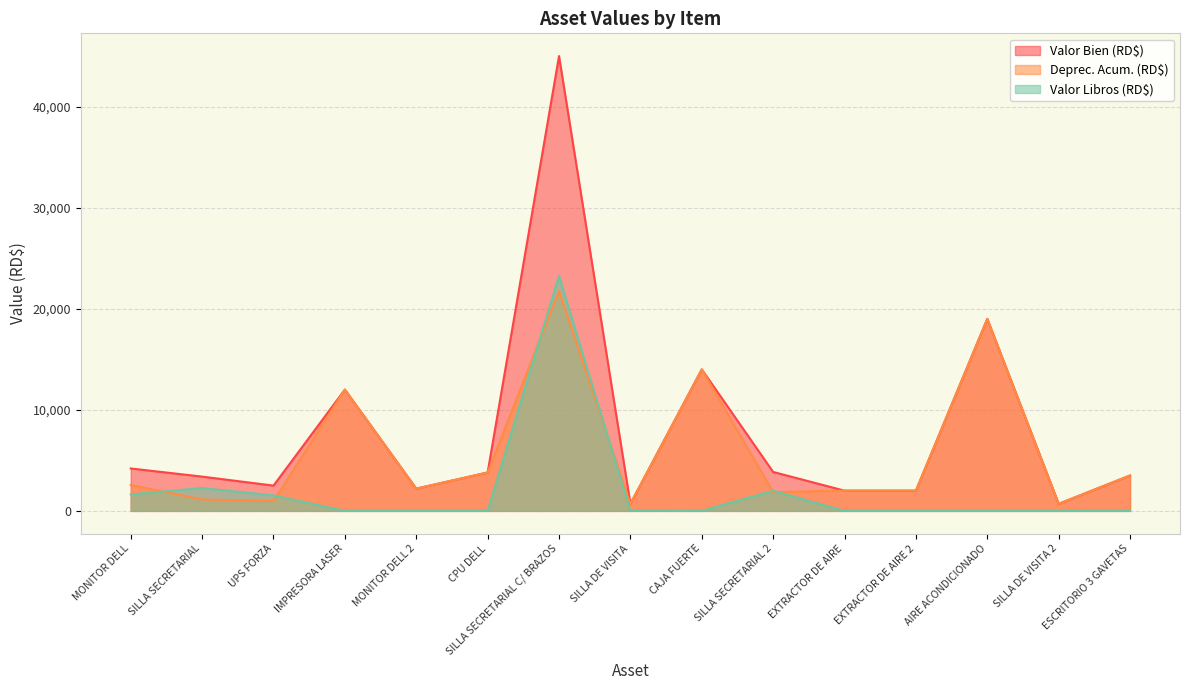

How many lines are shown in the chart?

3